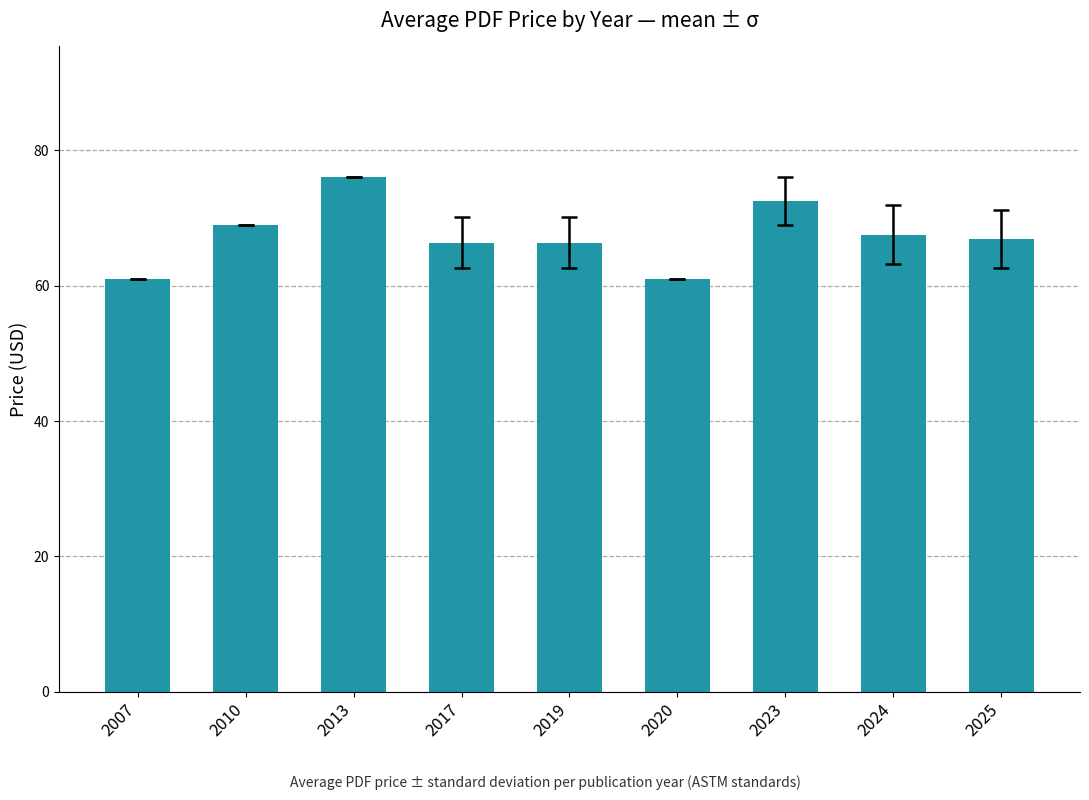

The value at 2025 is 37.6. True or false?

False